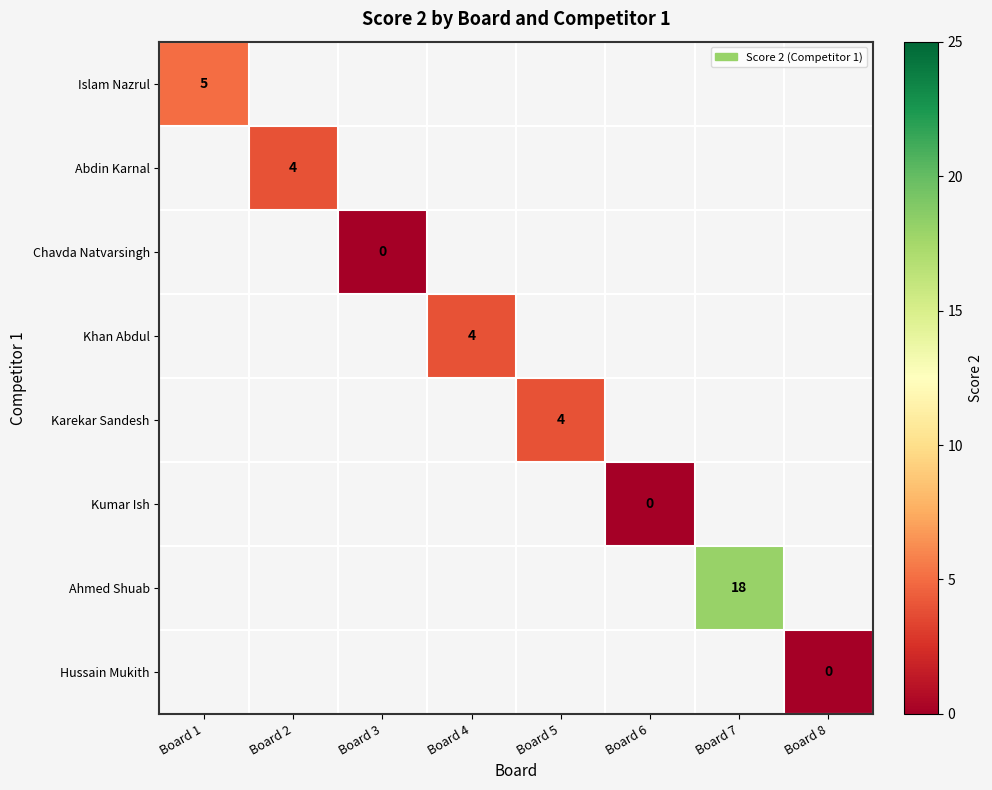

The Abdin Karnal series shows 7 at Board 2. True or false?

False